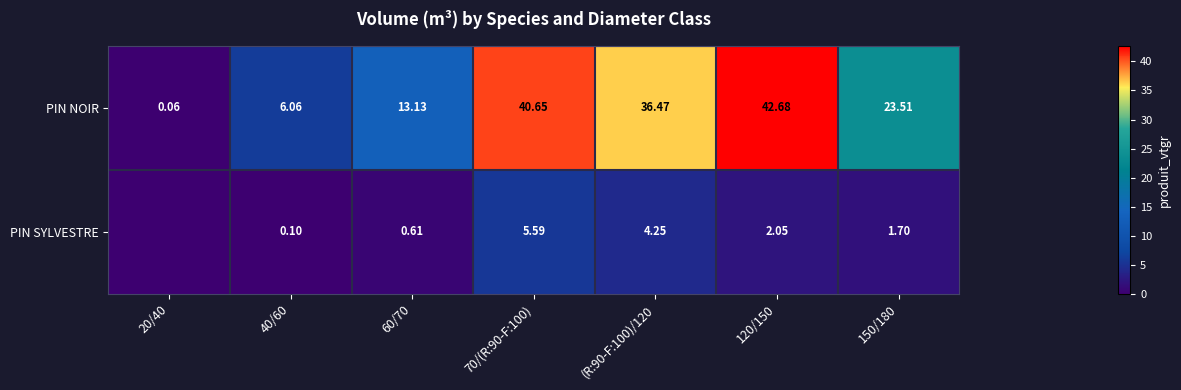

Is the value of PIN NOIR at 150/180 greater than the value of PIN SYLVESTRE at 120/150?

Yes